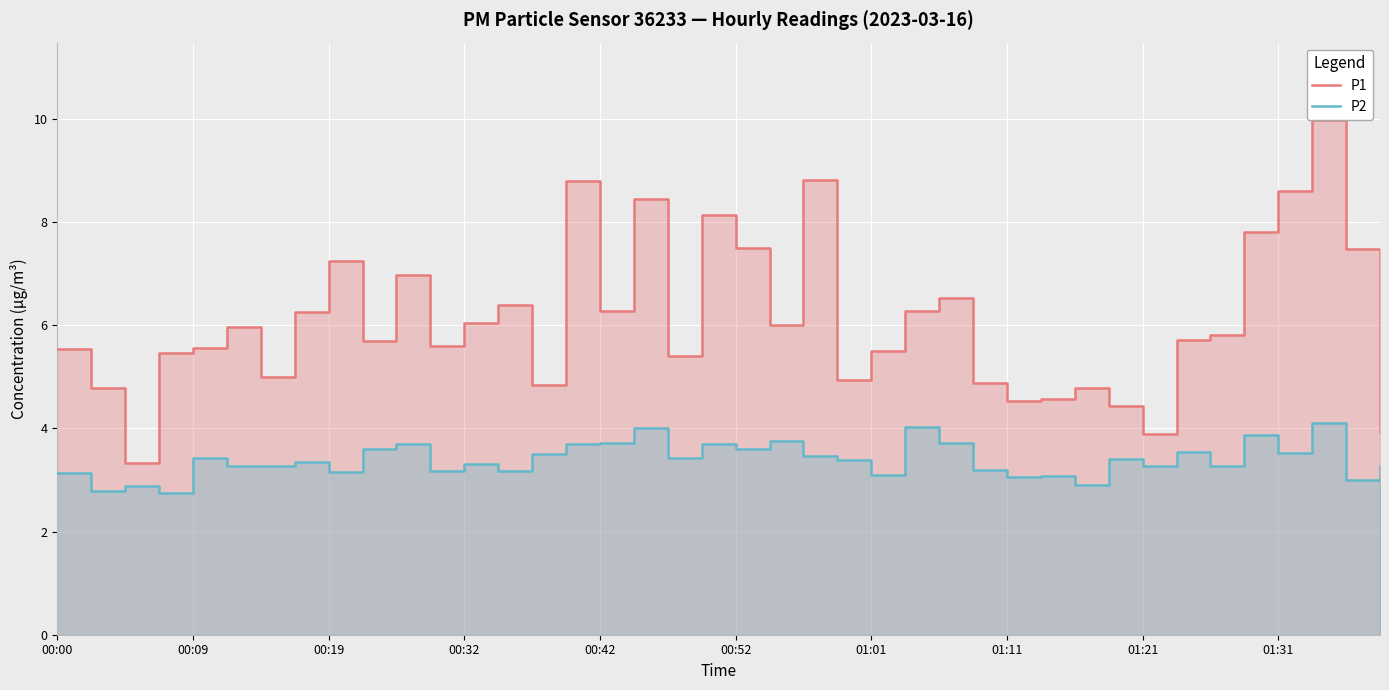

True or false: P1 has a value of 2.6 at 37.

False